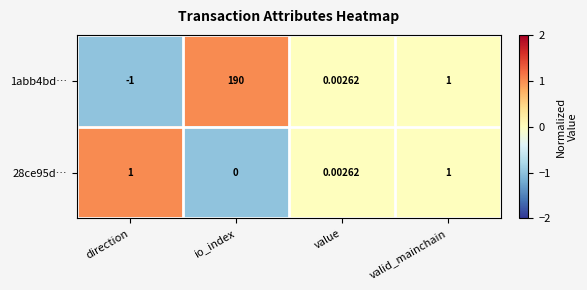

How many distinct data groups are displayed?

2